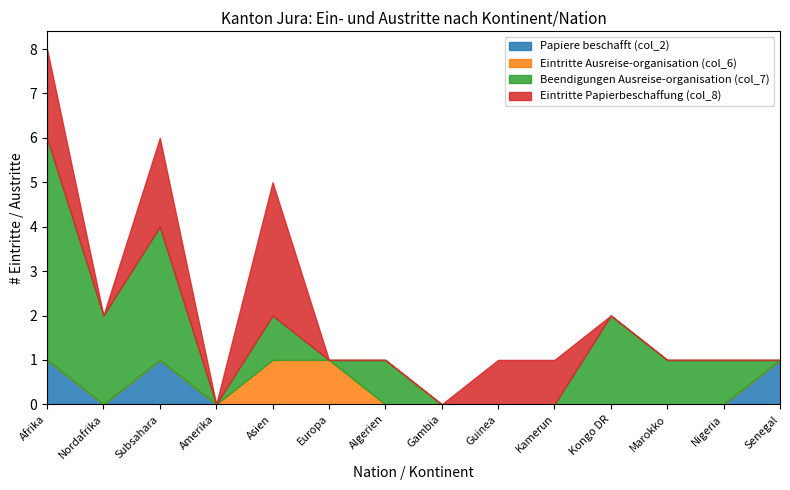

List the series in order of their peak value, lowest first.

Papiere beschafft (col_2), Eintritte Ausreise-organisation (col_6), Eintritte Papierbeschaffung (col_8), Beendigungen Ausreise-organisation (col_7)